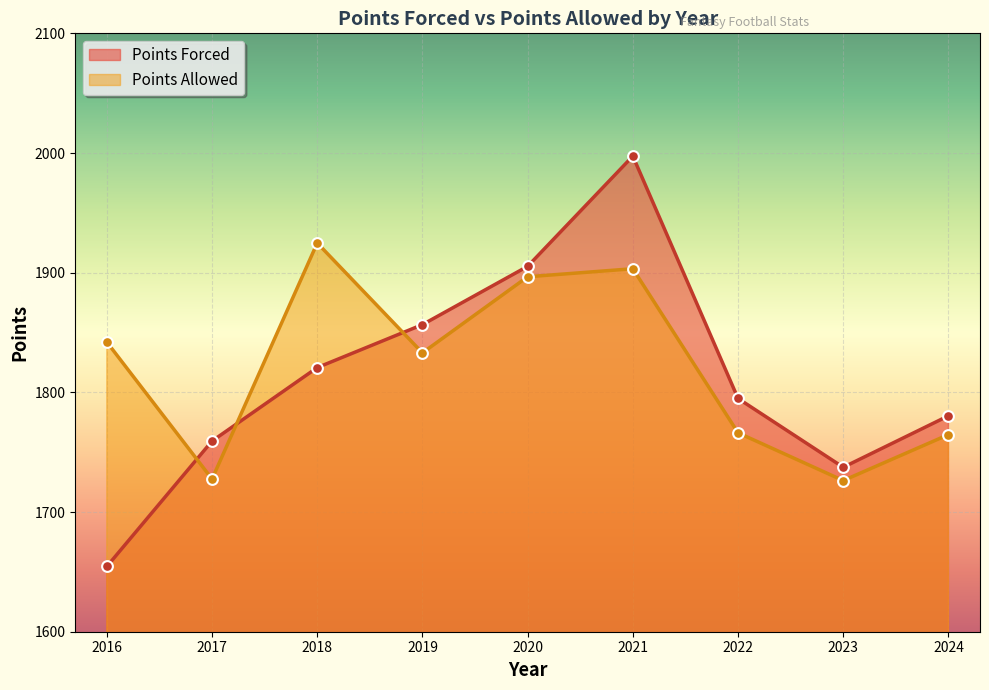

Which series has the largest total across all categories?

Points Allowed